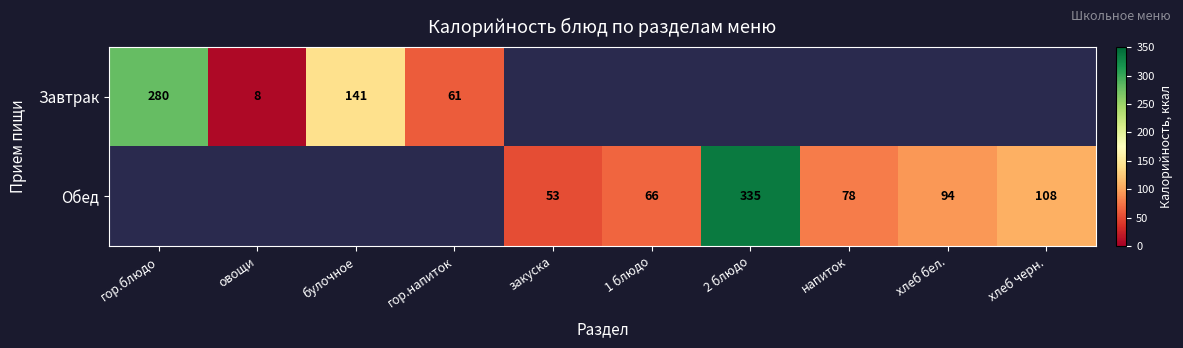

Is it true that Обед equals 129 at напиток?

False